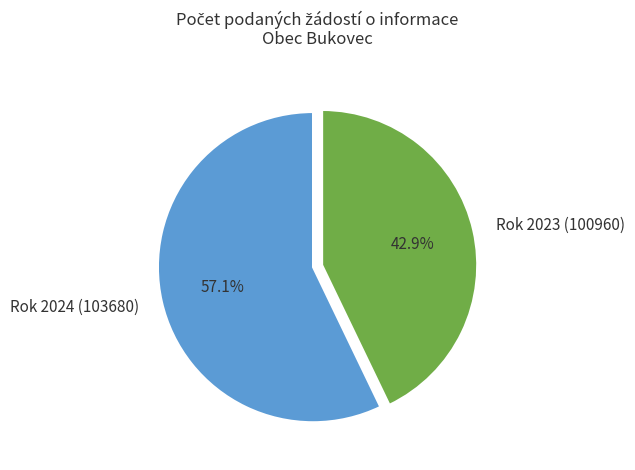

Does Rok 2023 (100960) represent more than half of the total?

No